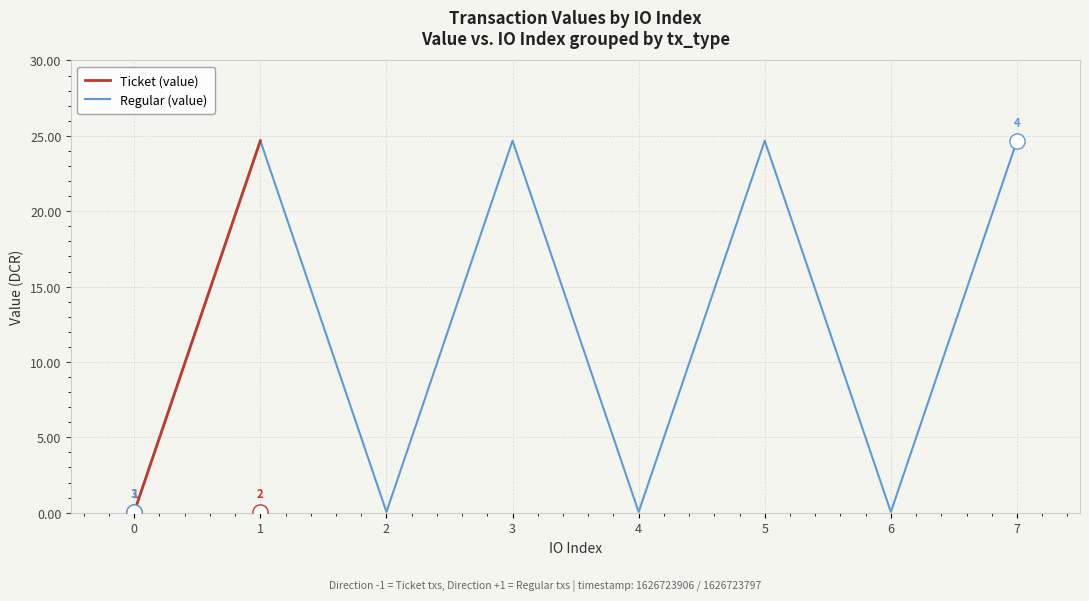

What is the total value across all series at 0?

0.1